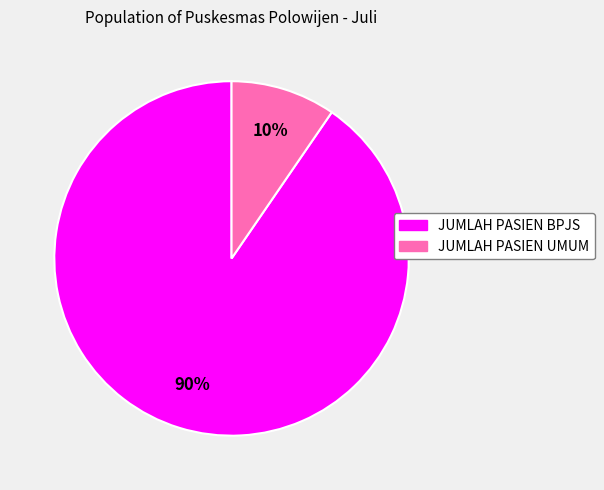

Which slice is the smallest?

JUMLAH PASIEN UMUM